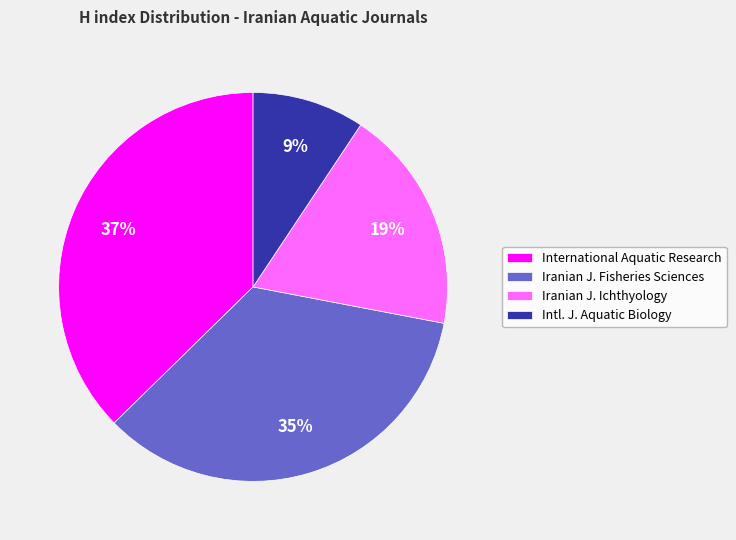

What is the smallest slice in the pie chart?

Intl. J. Aquatic Biology